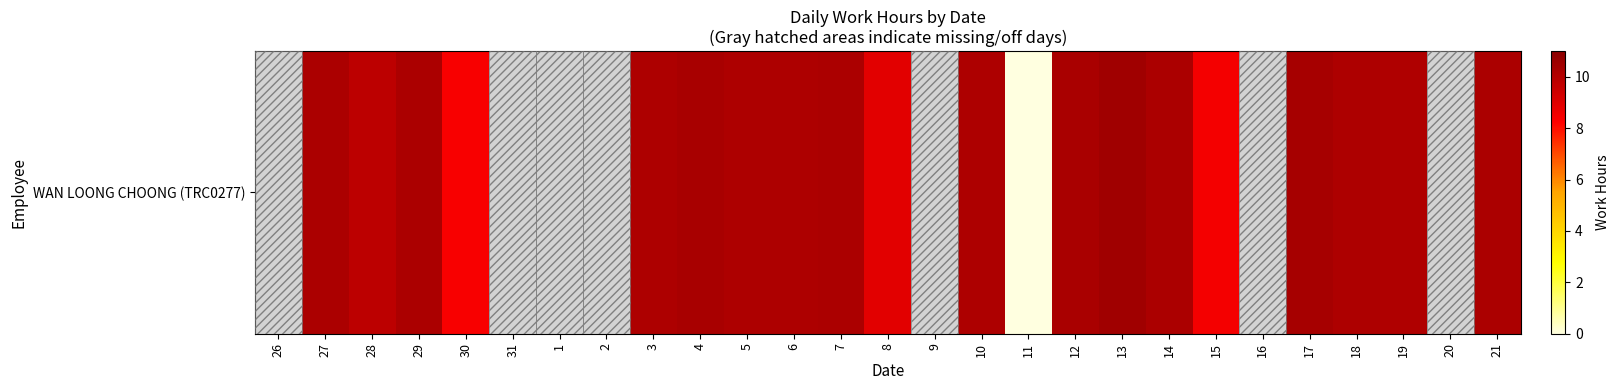

Is it true that the value at 12 is 10.2?

True